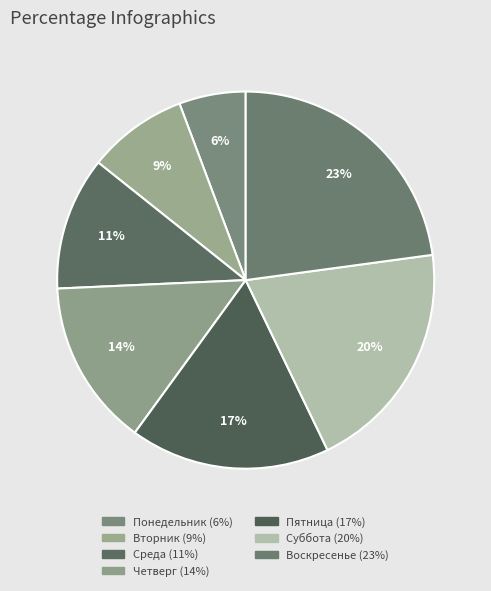

Does Понедельник represent more than half of the total?

No